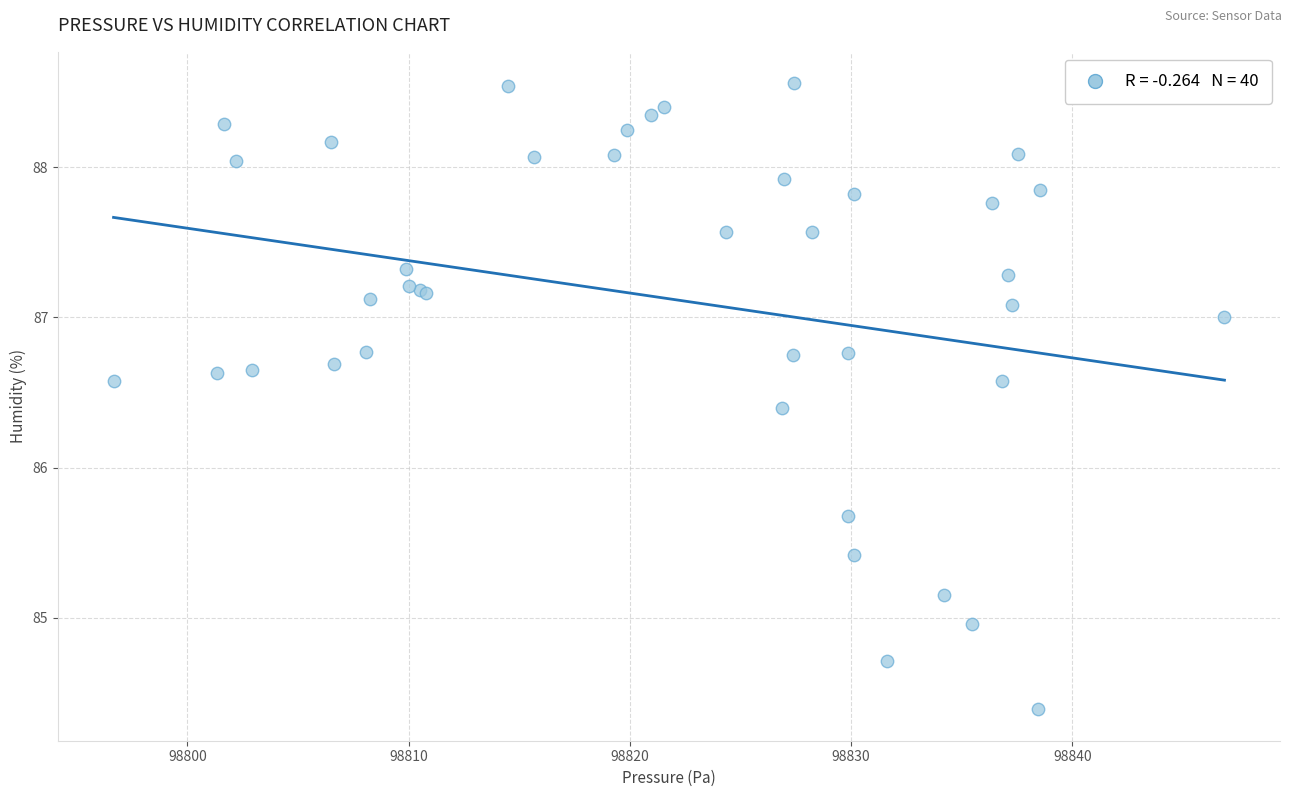

What Y value in the scatter plot is closest to 86?

85.7